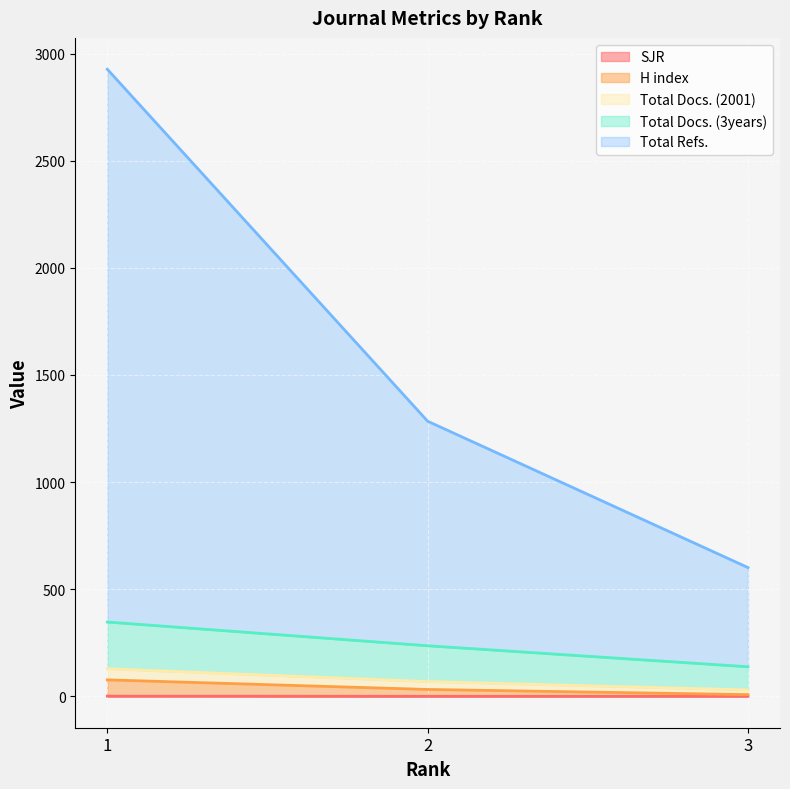

Which series has the largest total across all categories?

Total Refs.